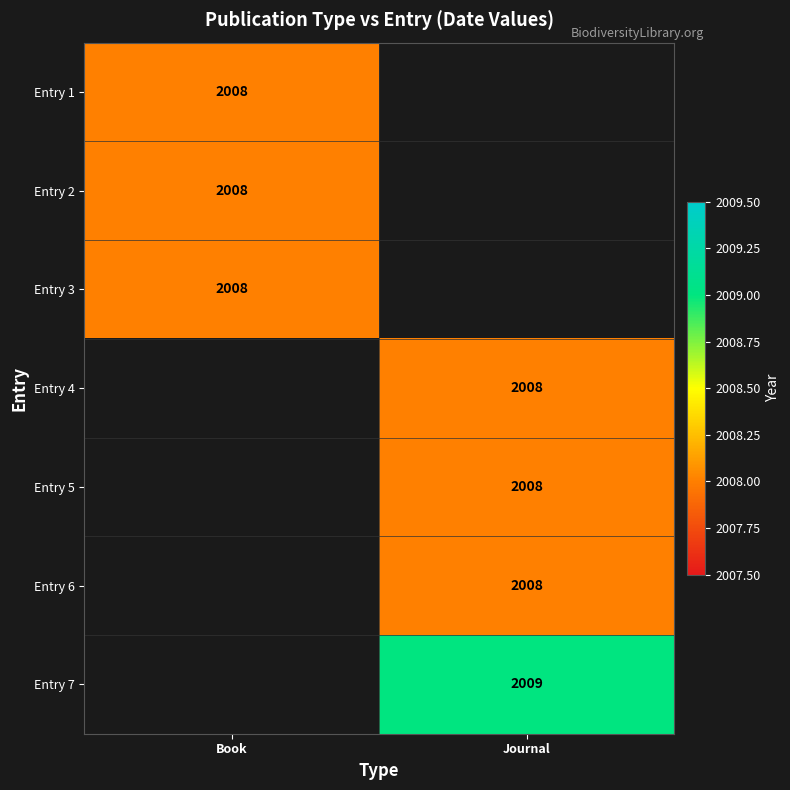

The value of Entry 4 at Journal is 2008. True or false?

True